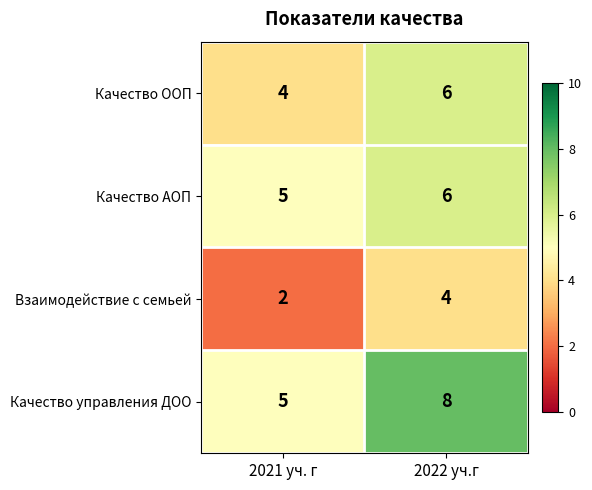

What is the sum of the Качество управления ДОО values at 2021 уч. г and 2022 уч.г?

13